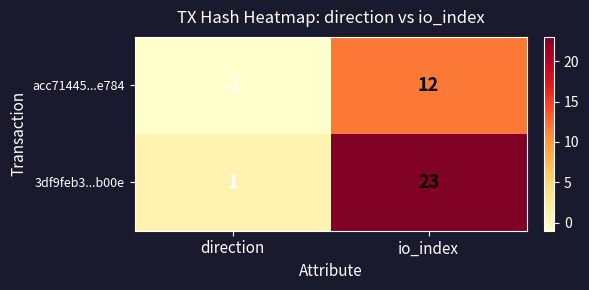

List the series in order of their overall mean, highest first.

3df9feb3...b00e, acc71445...e784